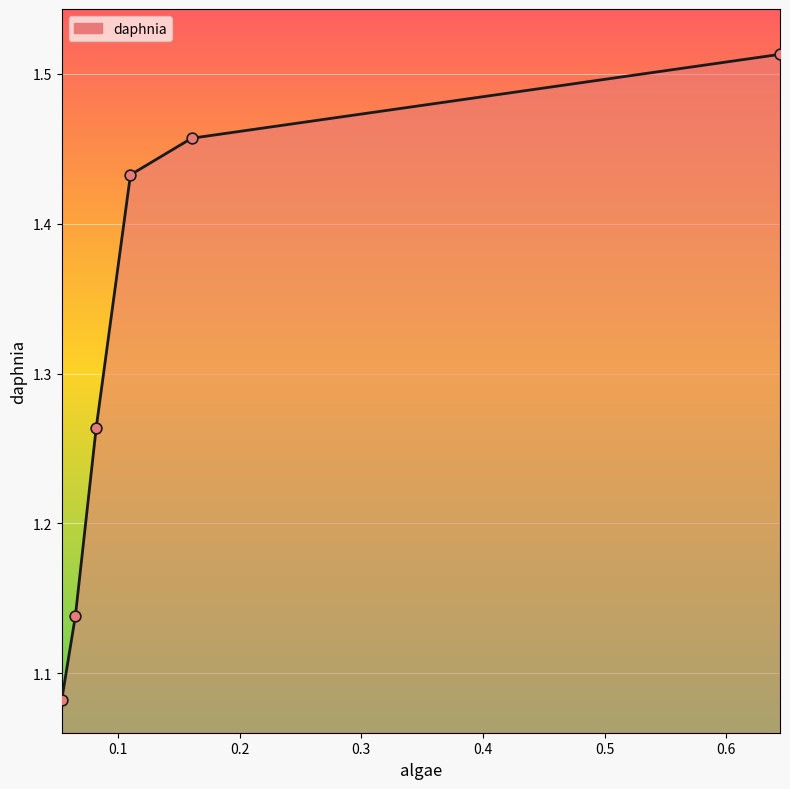

Count the values in the range 1 to 2.

6